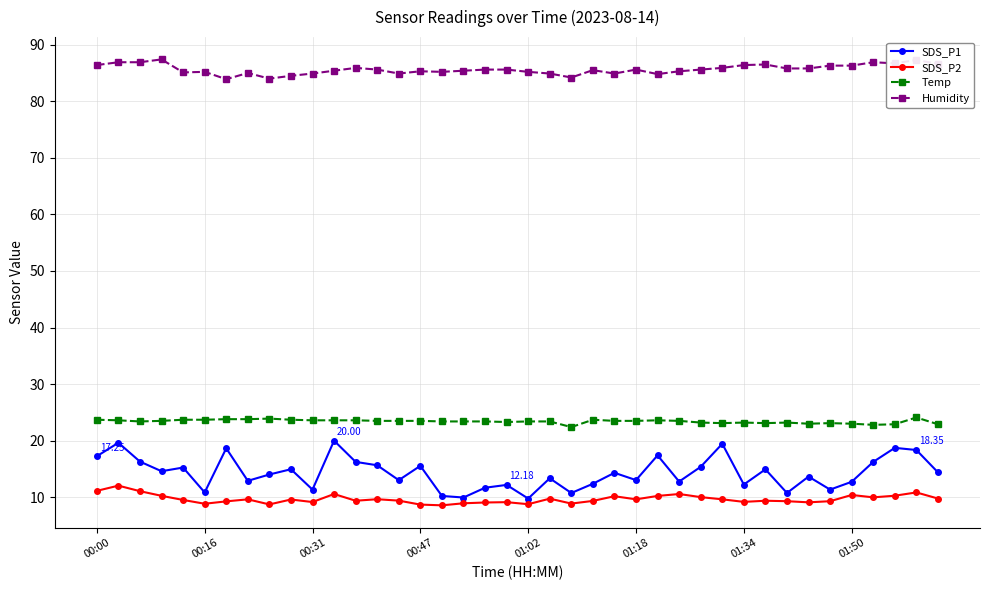

True or false: SDS_P2 and Humidity intersect in this chart.

False